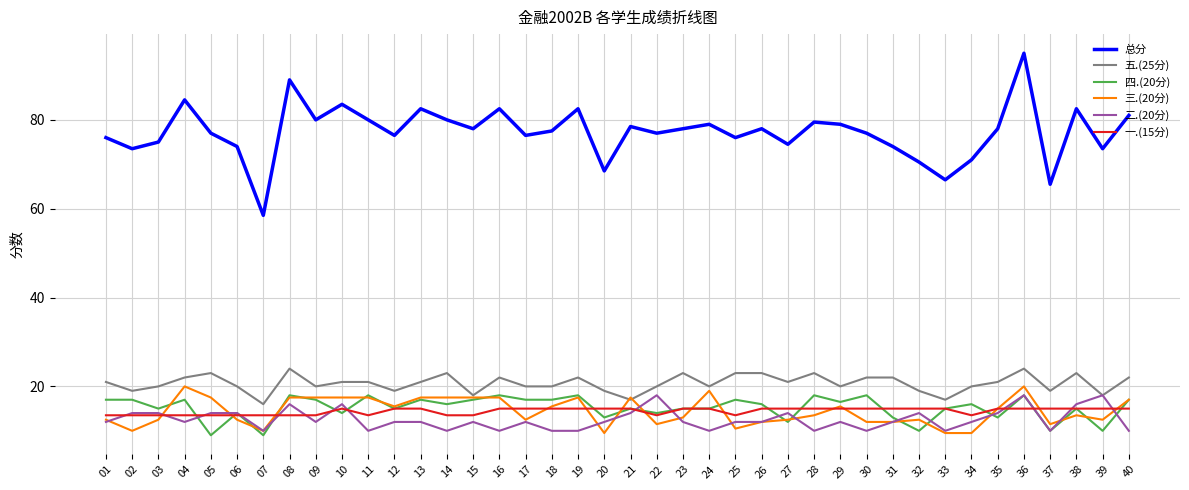

What is the total value across all series at 36?

190.0